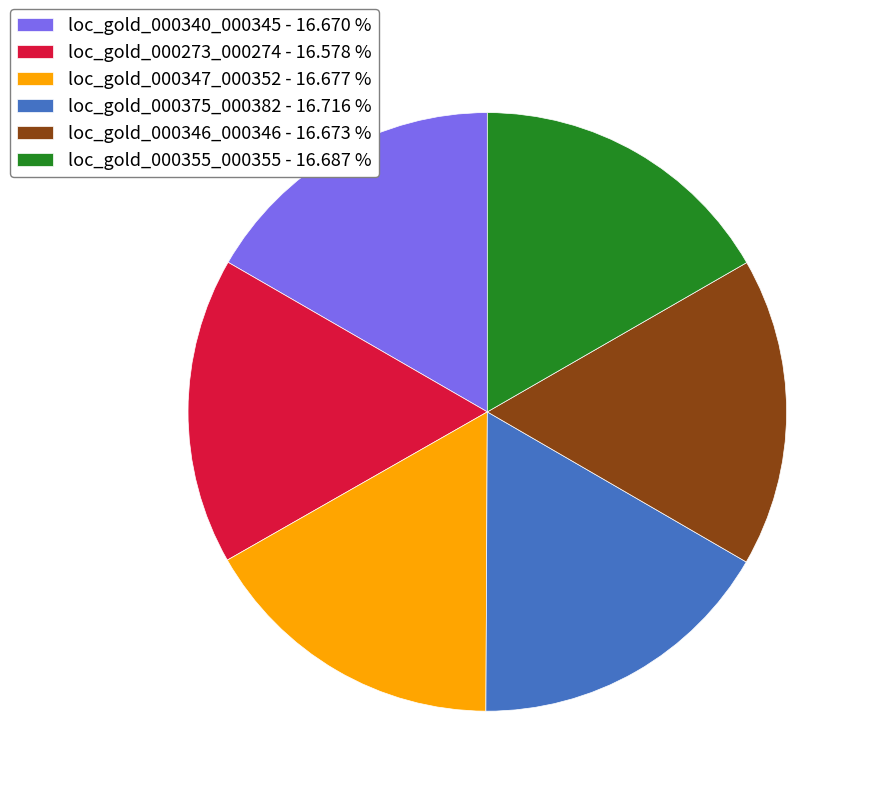

How many segments does this pie chart have?

6